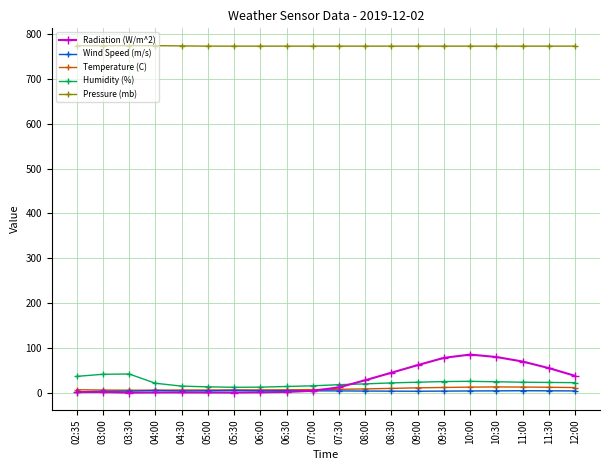

True or false: Wind Speed (m/s) and Pressure (mb) cross at least once.

False